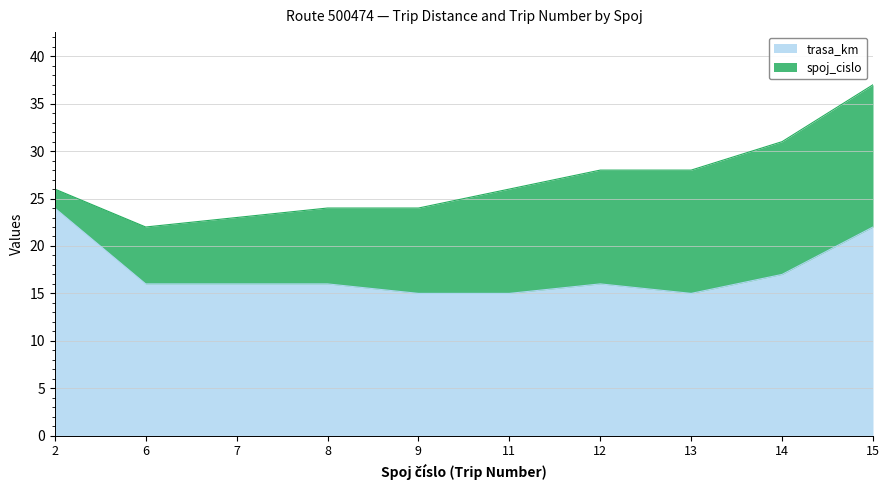

Reading right to left, transcribe all the data shown in this chart.

22	17	15	16	15	15	16	16	16	24